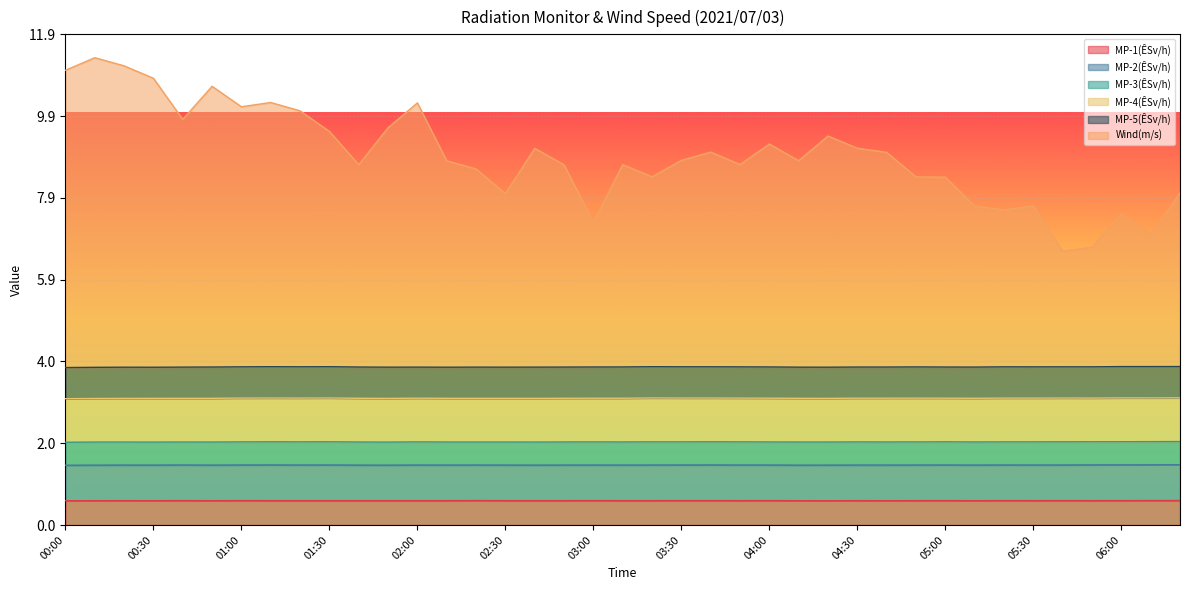

What are all the series names shown in the legend?

MP-1(ÊSv/h), MP-2(ÊSv/h), MP-3(ÊSv/h), MP-4(ÊSv/h), MP-5(ÊSv/h), Wind(m/s)